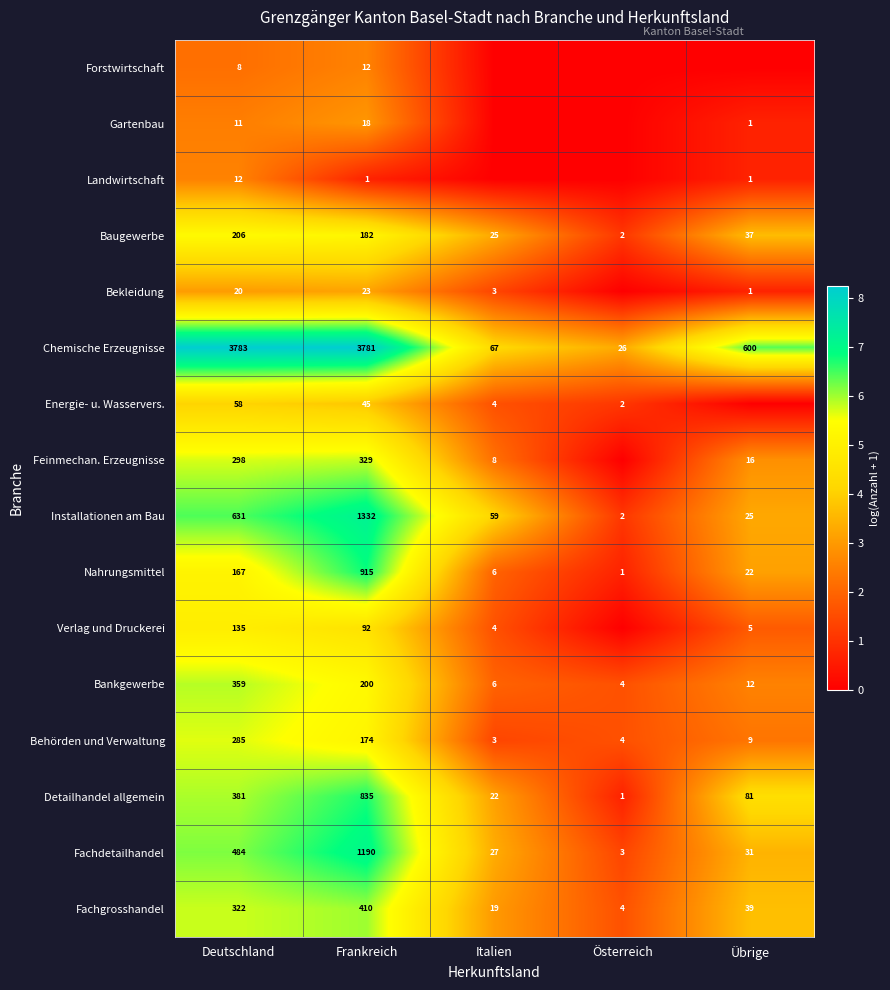

What is the sum of all Detailhandel allgemein values?

1320